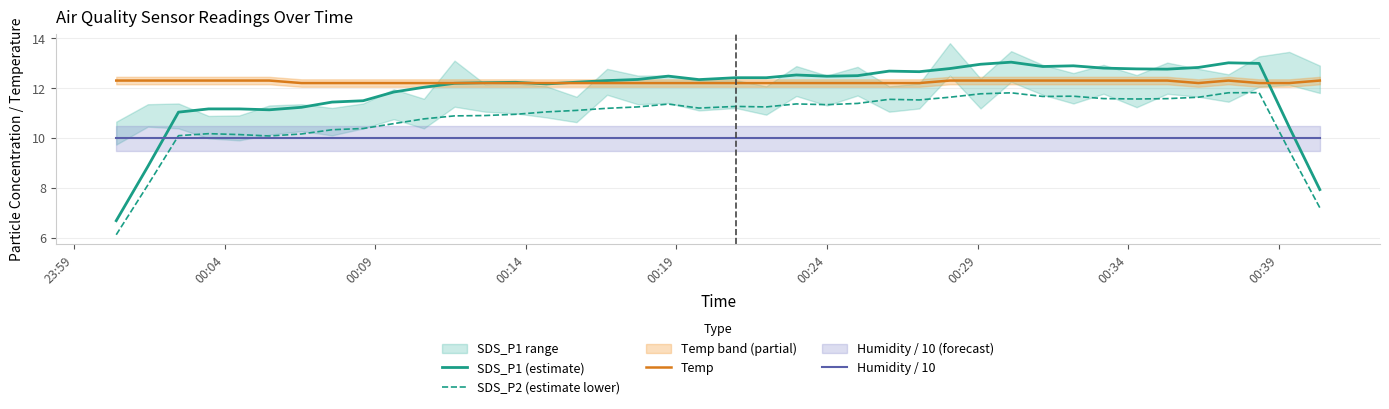

True or false: SDS_P1 (estimate) and Humidity / 10 intersect in this chart.

True